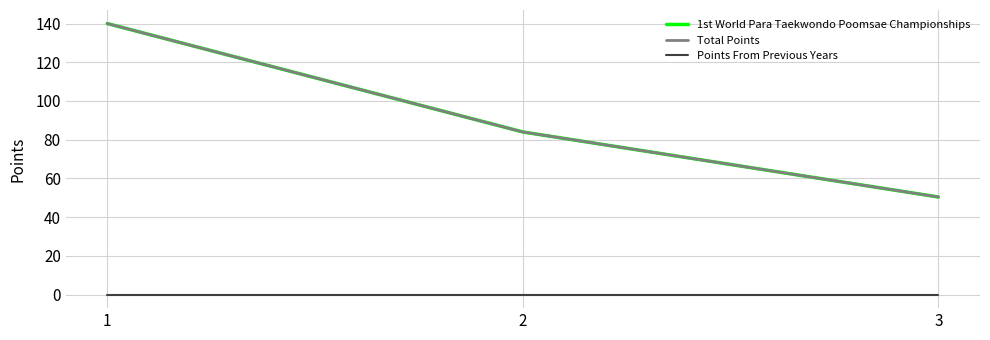

What is the lowest value of the Total Points series?

50.4